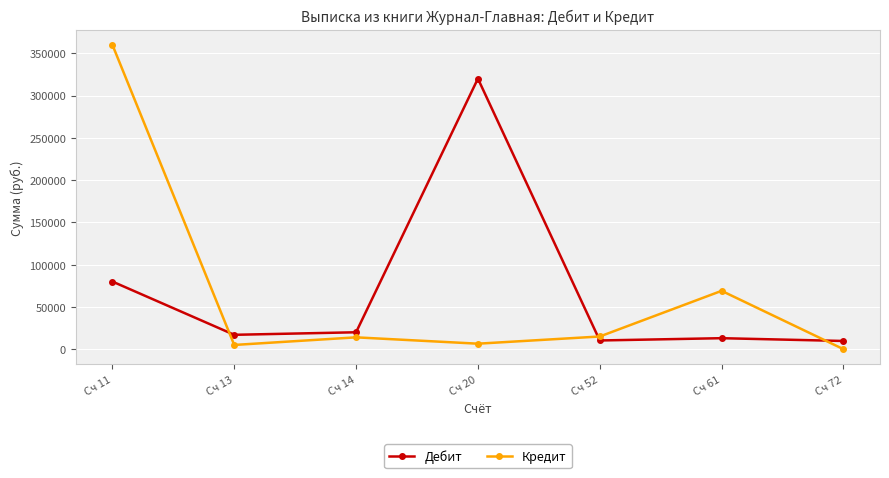

At how many categories does at least one series exceed 88257?

2